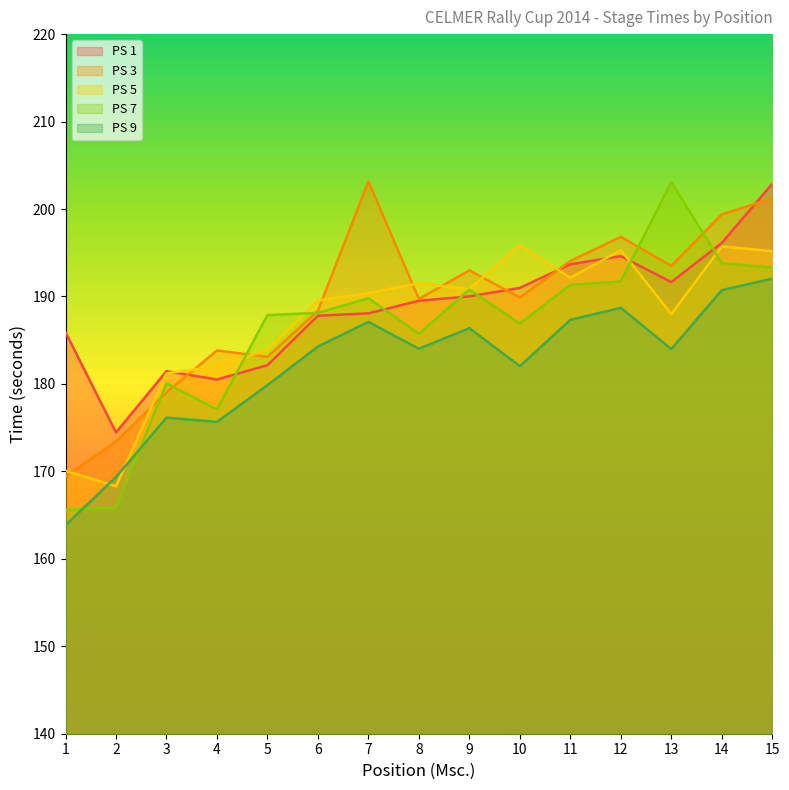

Reading left to right, transcribe all the data shown in this chart.

PS 1: 1=185.9	2=174.4	3=181.5	4=180.5	5=182.1	6=187.8	7=188.1	8=189.5	9=190.0	10=191.0	11=193.7	12=194.6	13=191.6	14=196.1	15=202.9
PS 3: 1=169.4	2=173.4	3=179.0	4=183.8	5=183.1	6=188.4	7=203.2	8=189.7	9=193.0	10=189.9	11=194.1	12=196.8	13=193.5	14=199.4	15=201.2
PS 5: 1=170.1	2=168.3	3=181.2	4=182.0	5=183.9	6=189.5	7=190.4	8=191.5	9=190.8	10=195.9	11=192.1	12=195.3	13=188.0	14=195.7	15=195.2
PS 7: 1=165.6	2=165.9	3=180.1	4=177.1	5=187.9	6=188.1	7=189.8	8=185.7	9=190.8	10=186.9	11=191.3	12=191.7	13=203.1	14=193.8	15=193.3
PS 9: 1=163.9	2=169.3	3=176.1	4=175.7	5=179.9	6=184.3	7=187.1	8=184.0	9=186.4	10=182.0	11=187.3	12=188.7	13=184.0	14=190.7	15=192.0